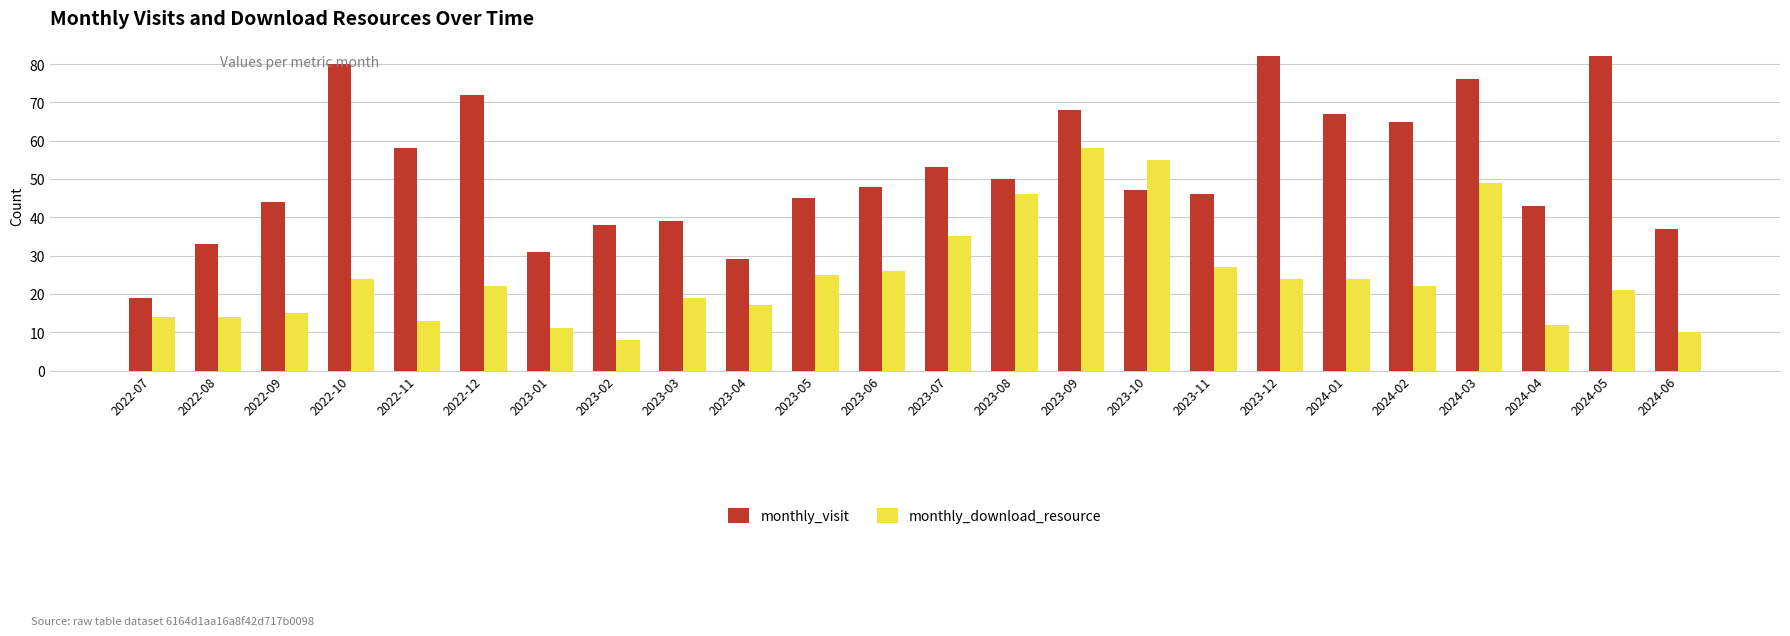

What is the difference between the monthly_download_resource values at 2024-05 and 2023-10?

34